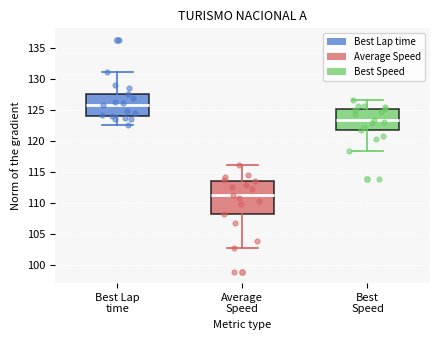

Which box has the lowest median line?

Average Speed